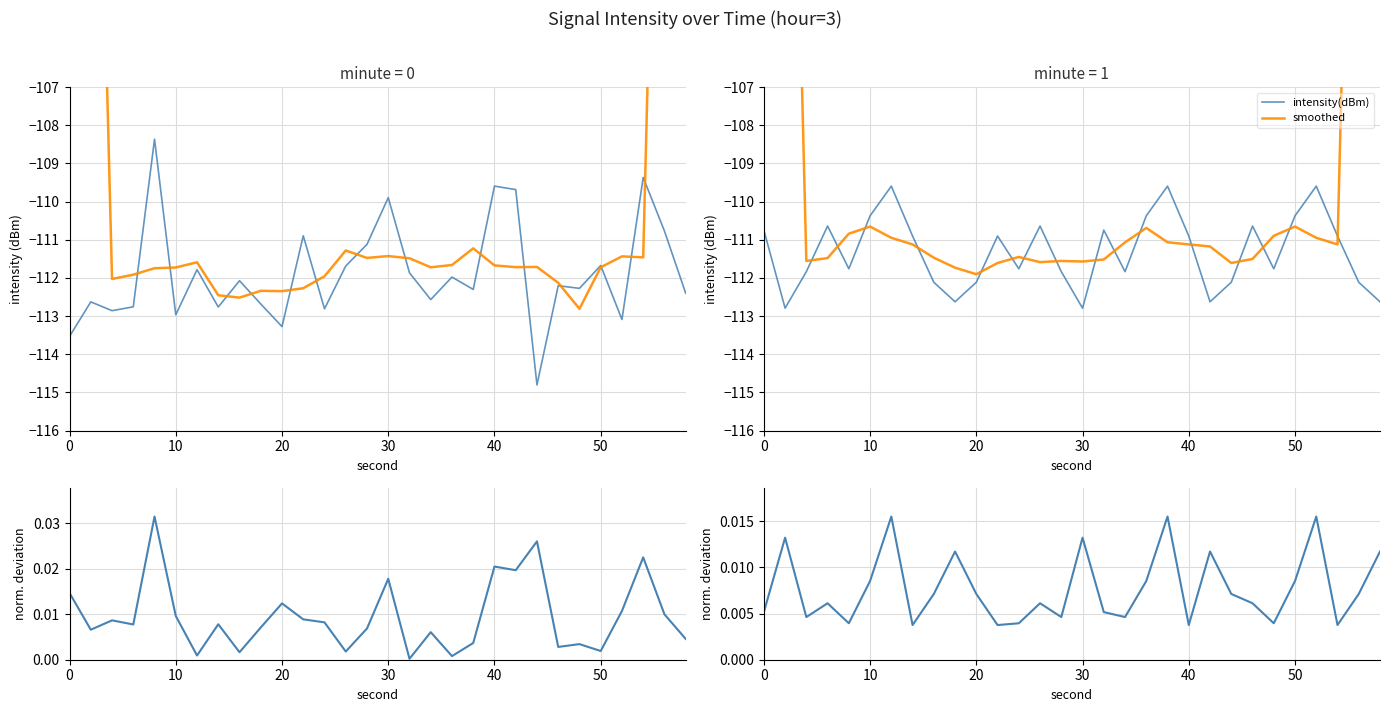

What is the total value across all series at 30?

-224.3